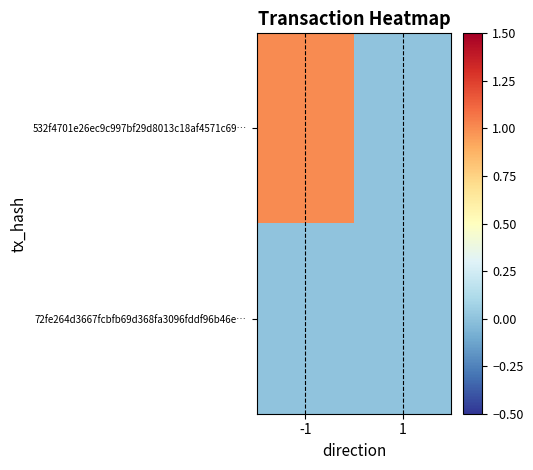

How many data points does each series have?

2